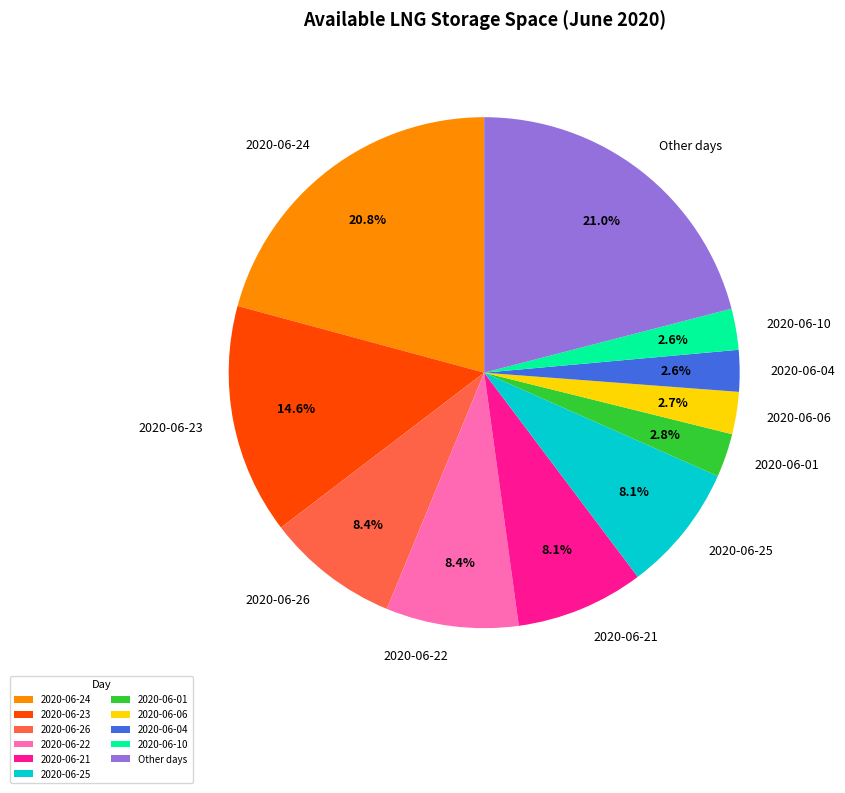

Which has a higher value, 2020-06-23 or 2020-06-04?

2020-06-23